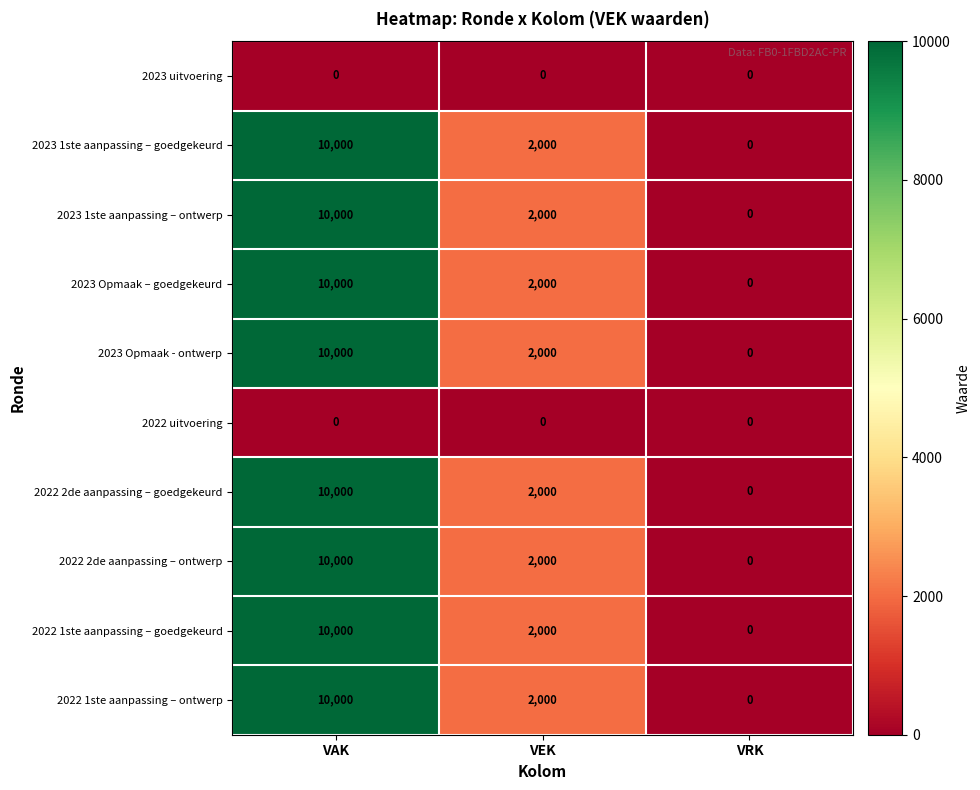

The 2023 Opmaak – goedgekeurd series shows 2921 at VEK. True or false?

False